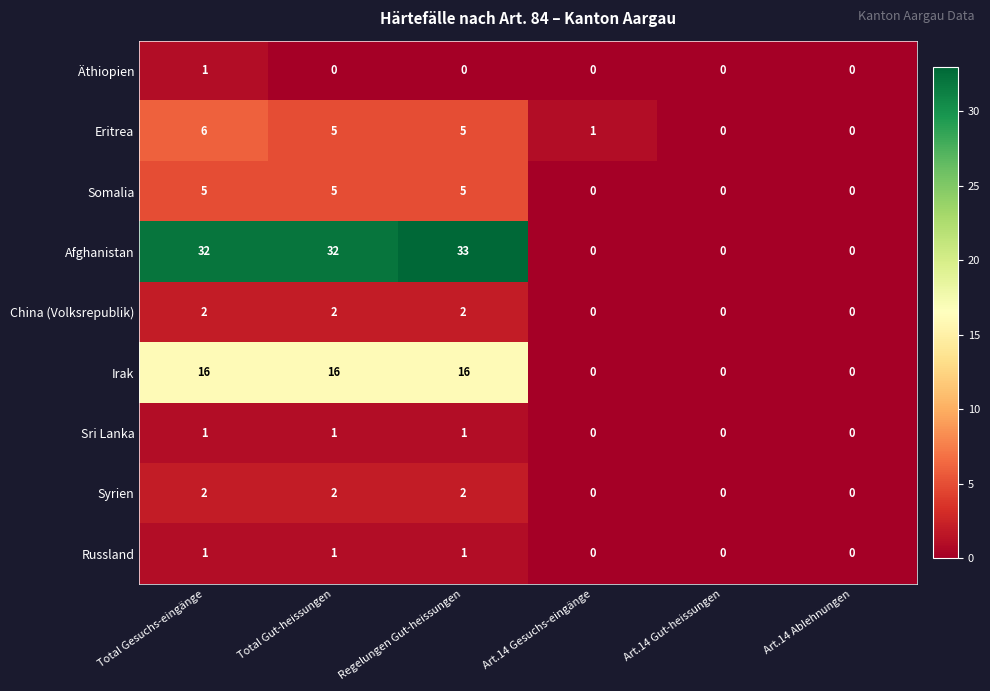

Which series changed the most between Total Gut-heissungen and Art.14 Gesuchs-eingänge?

Afghanistan